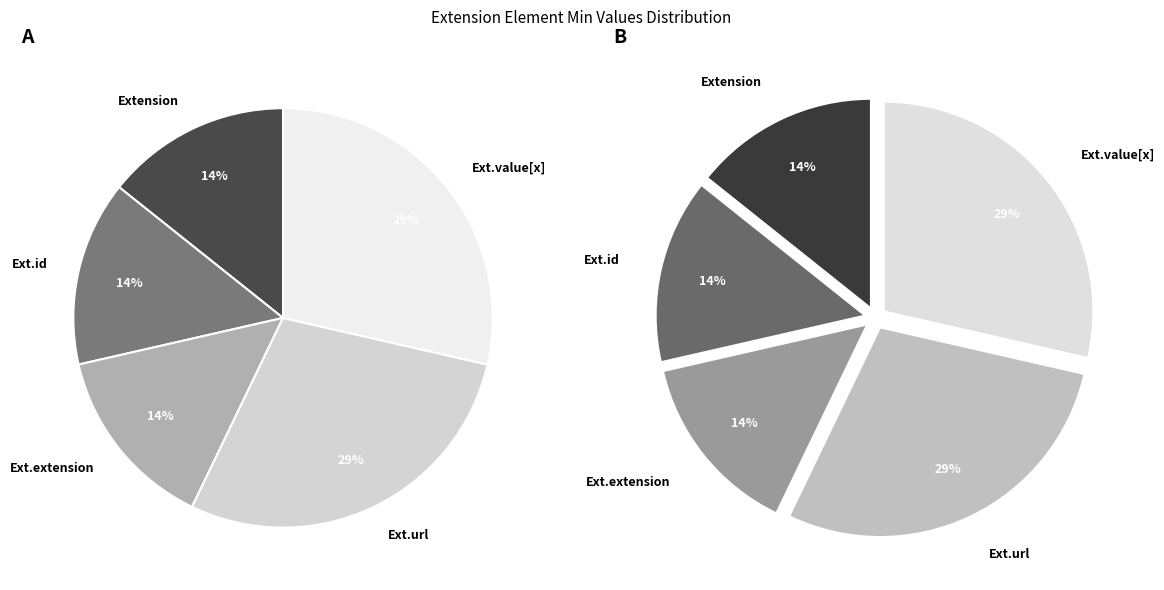

Between Extension.extension and Extension.value[x], which is larger?

Extension.value[x]